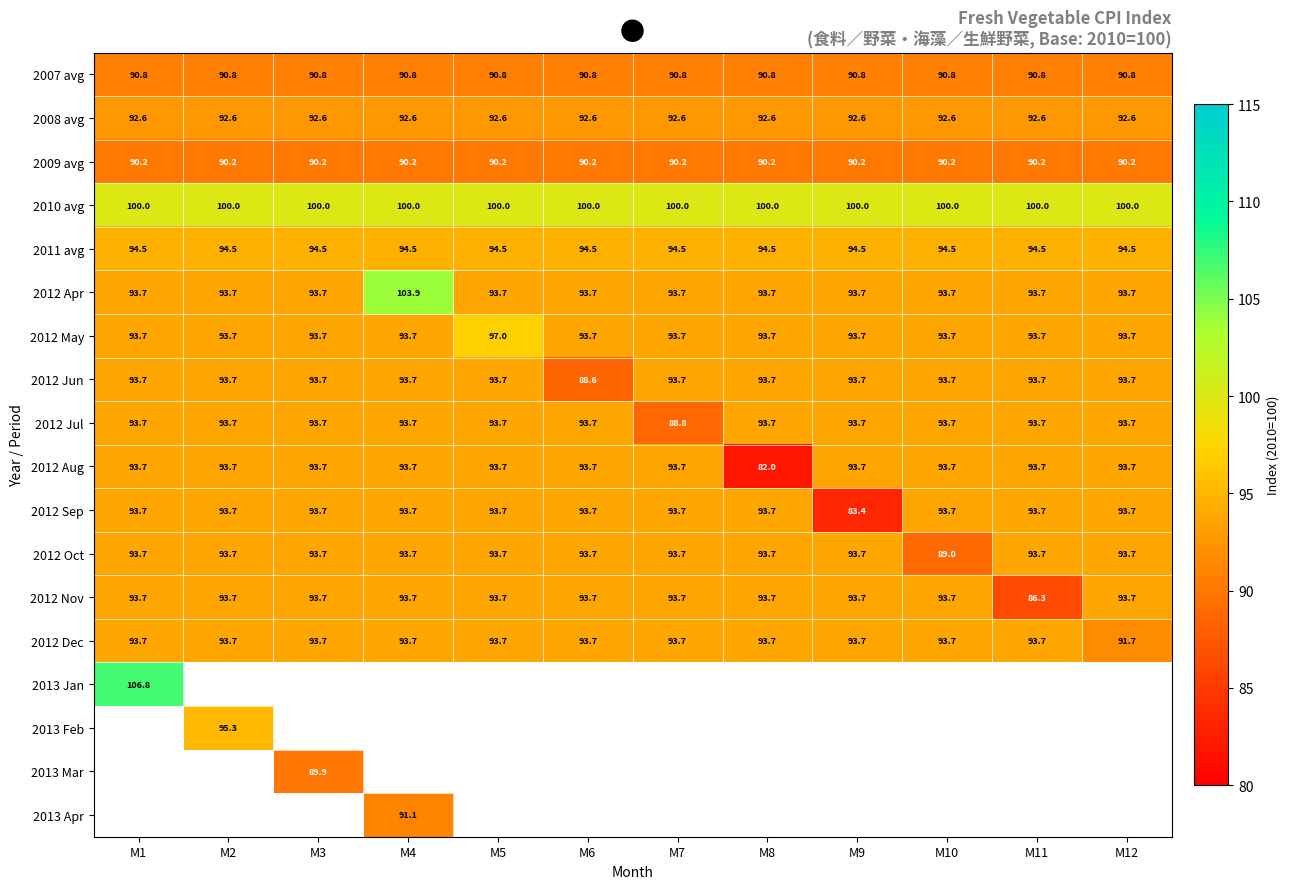

Is it true that 2012 Jul equals 48.0 at M4?

False